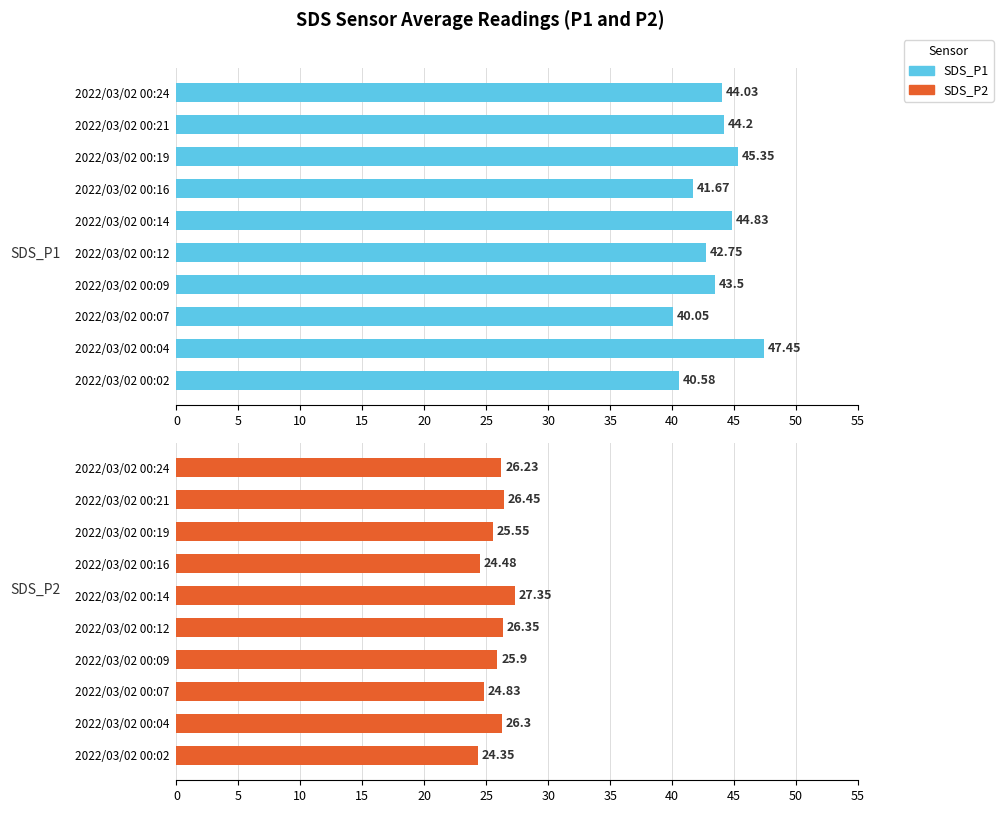

Is the value of SDS_P1 at 2022/03/02 00:04 greater than the value of SDS_P2 at 2022/03/02 00:19?

Yes